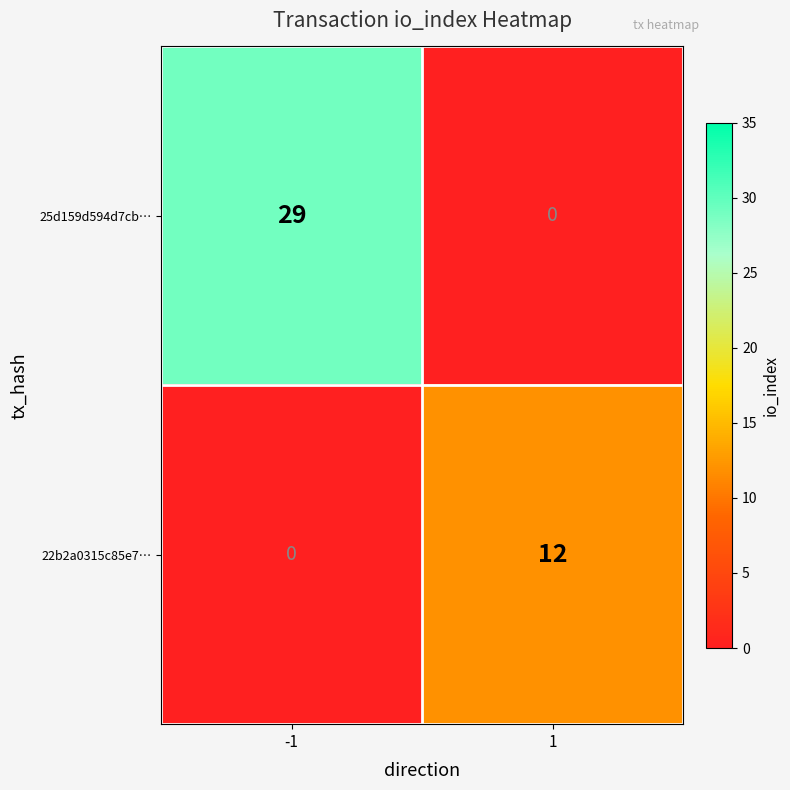

What is the difference between the 22b2a0315c85e7… values at -1 and 1?

12